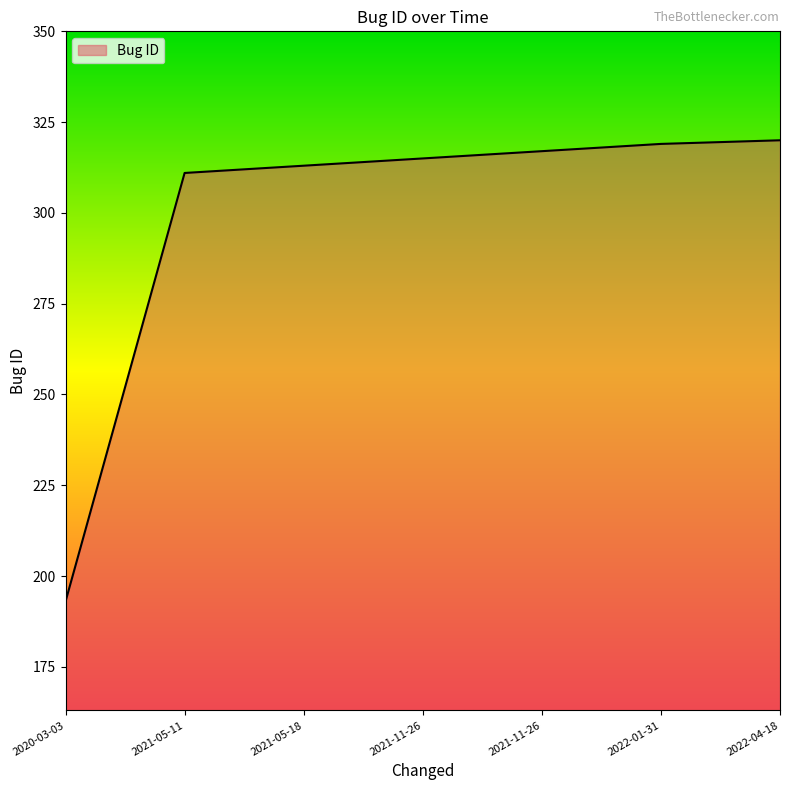

At which category does the chart reach its minimum across all series?

2020-03-03